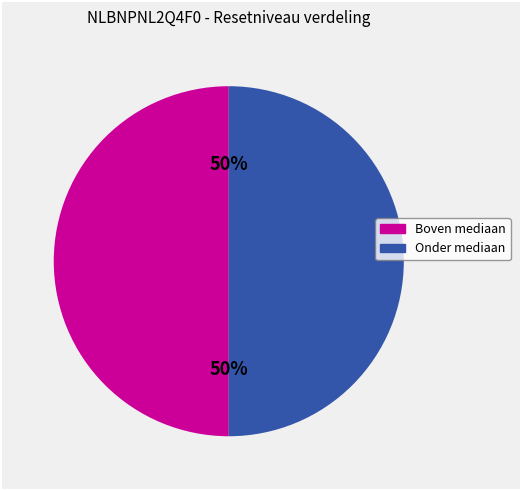

To the nearest percent, what is the average slice percentage?

50%